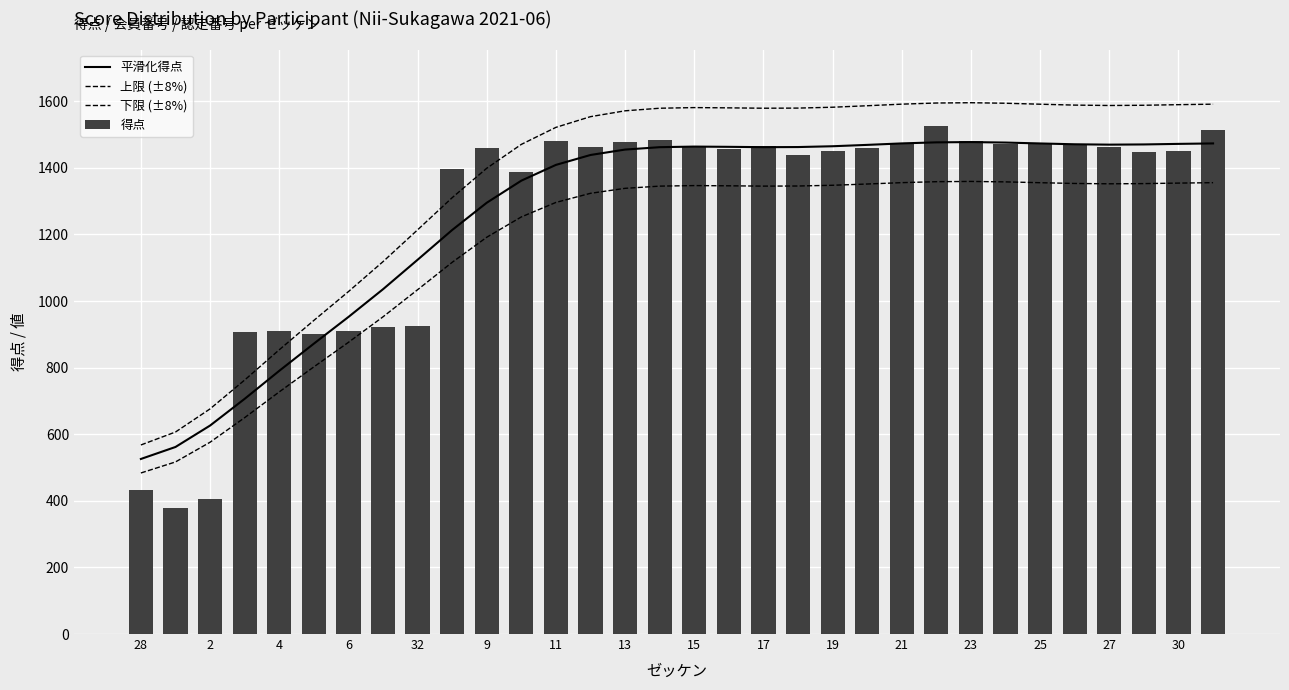

What is the average value of the 得点 series?

1260.9